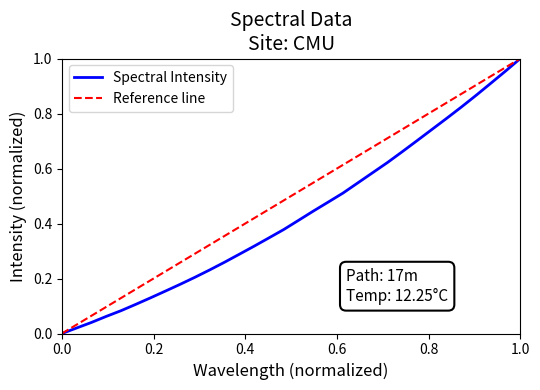

What is the difference between the maximum and minimum values?

1.0